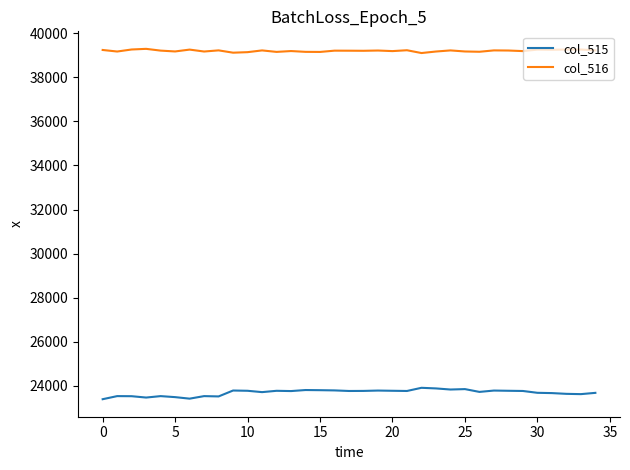

True or false: col_515 and col_516 cross at least once.

False